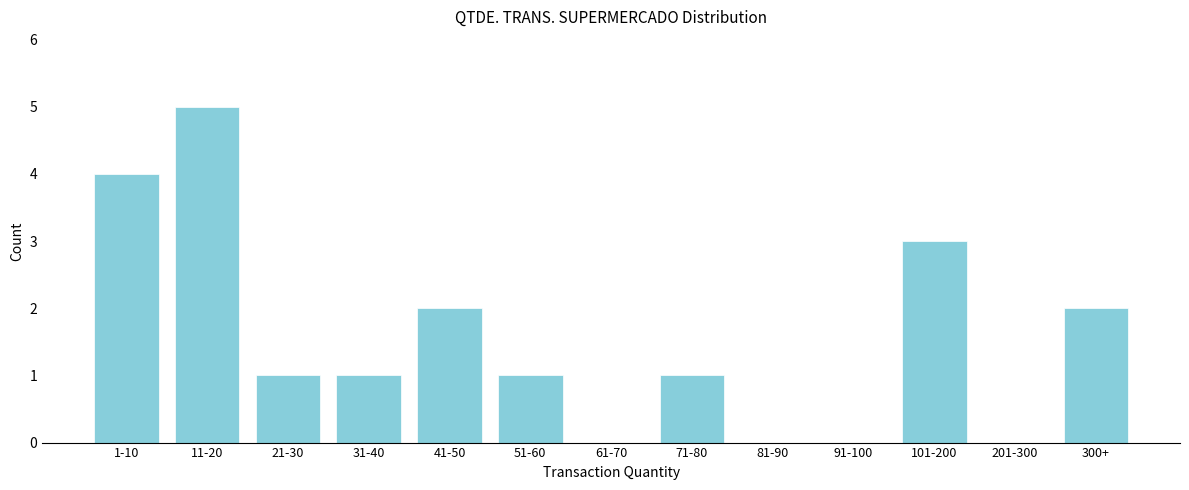

Reading left to right, list all the values displayed in this chart.

1-10=4	11-20=5	21-30=1	31-40=1	41-50=2	51-60=1	61-70=0	71-80=1	81-90=0	91-100=0	101-200=3	201-300=0	300+=2